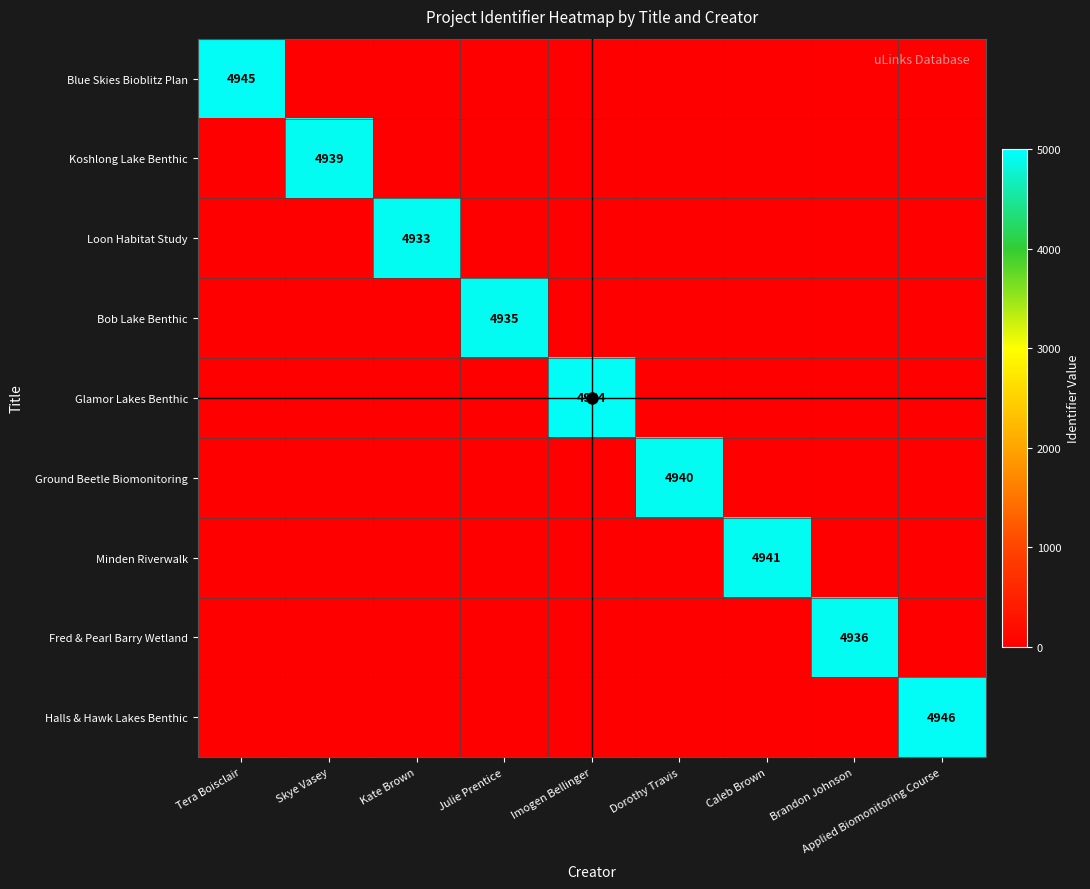

Which series has the largest range (max minus min)?

Halls & Hawk Lakes Benthic